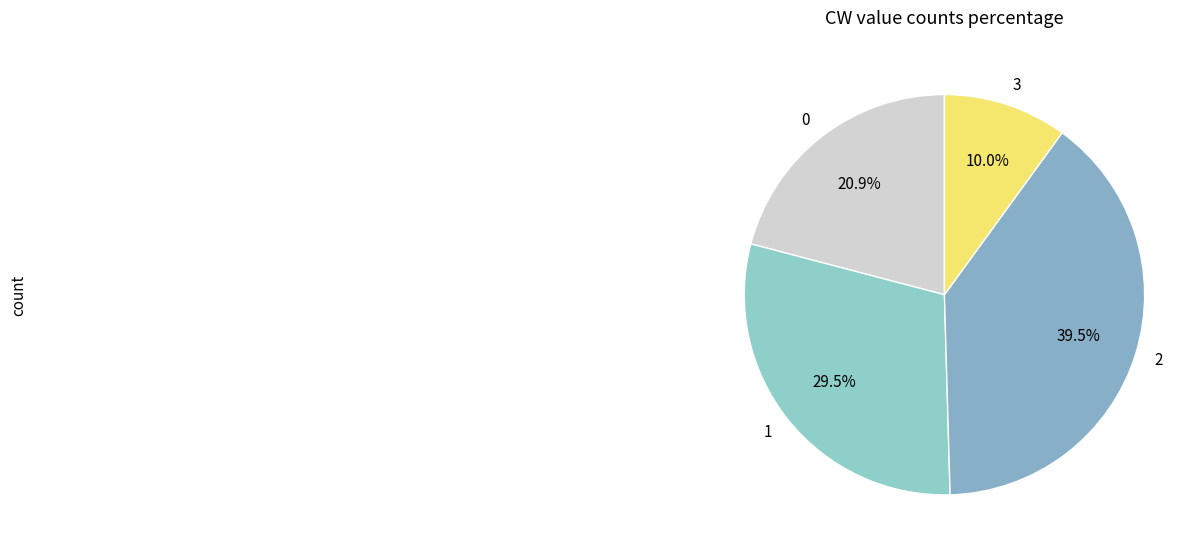

How many slices are in this pie chart?

4